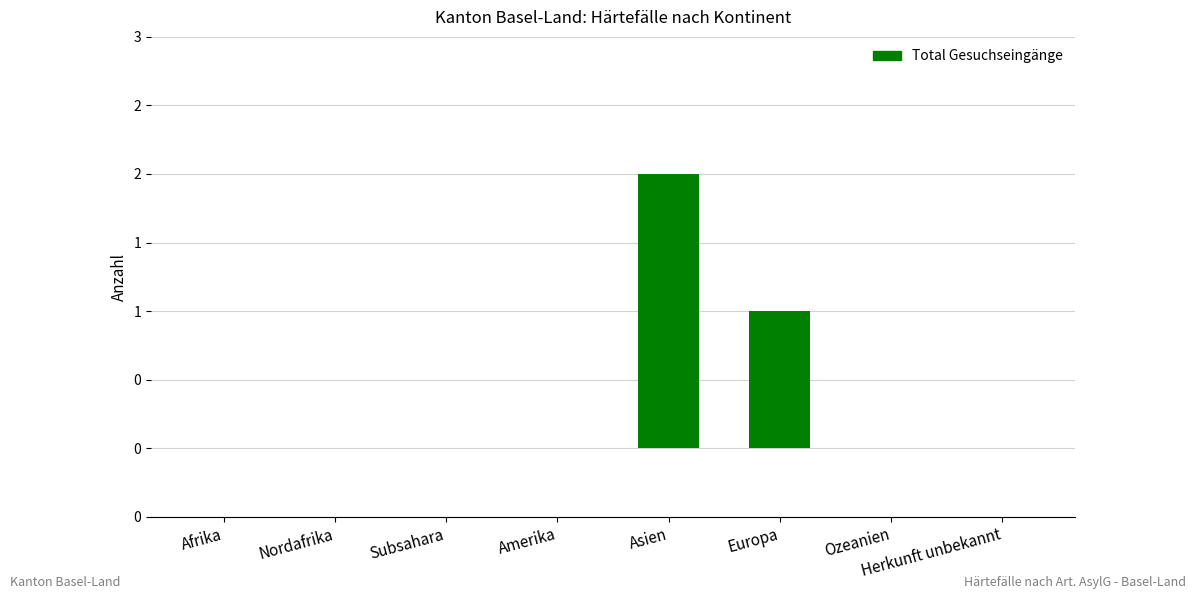

Reading left to right, what are all the values shown in this chart?

0	0	0	0	2	1	0	0